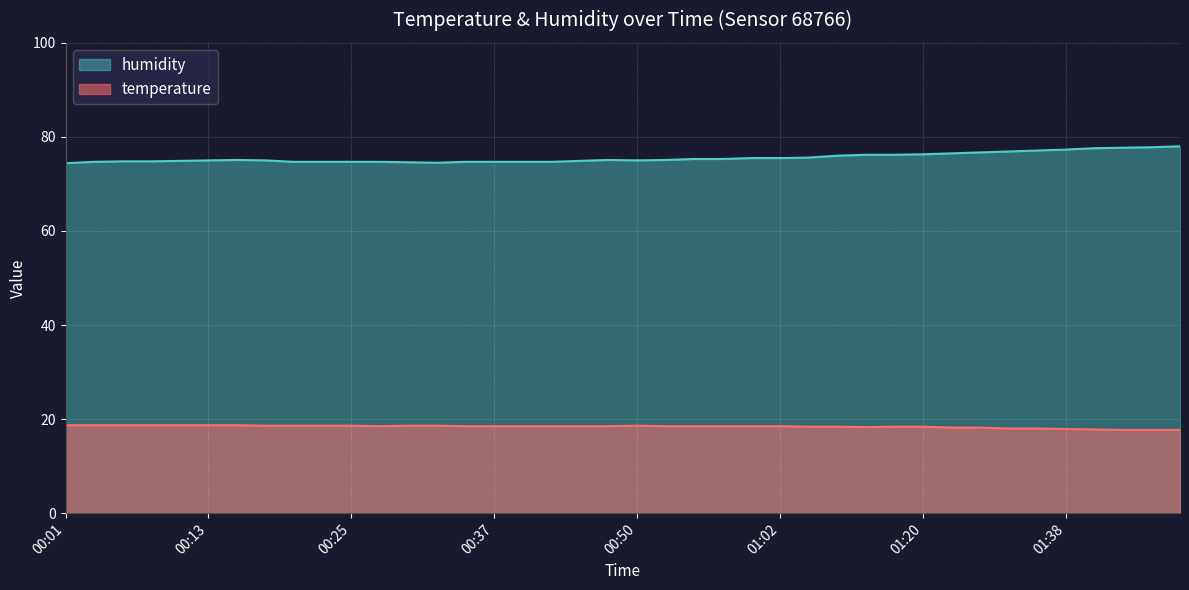

What are all the series names shown in the legend?

humidity, temperature